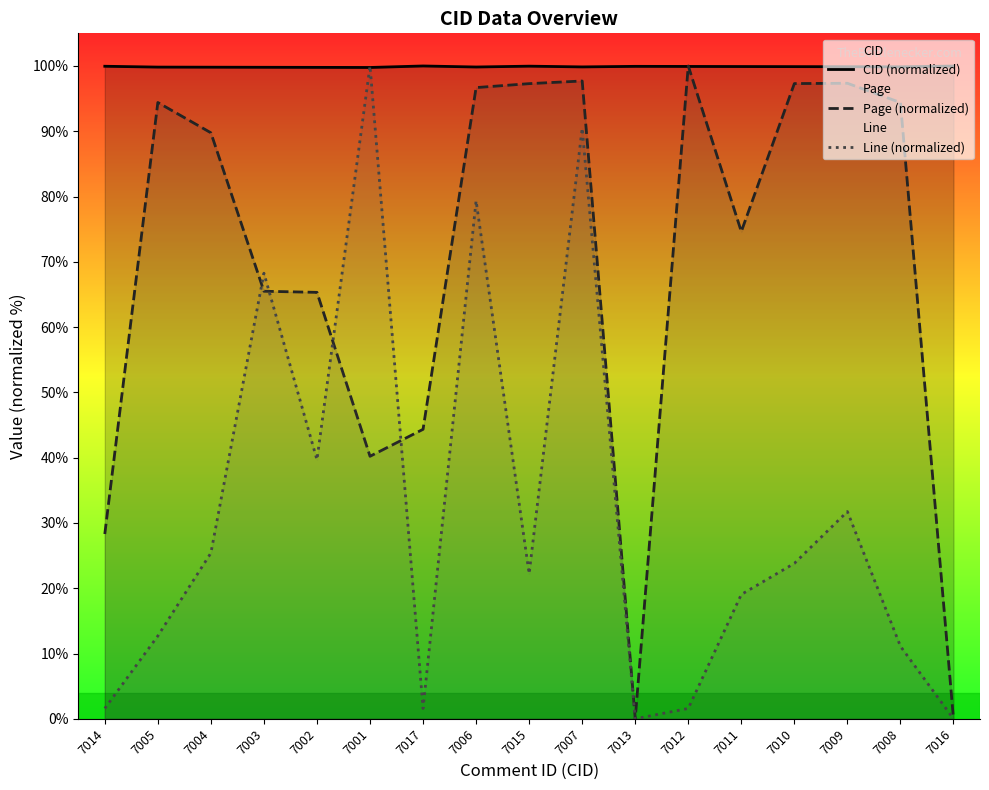

List the labels in order of CID (normalized) value, smallest first.

7001, 7002, 7003, 7004, 7005, 7006, 7007, 7008, 7009, 7010, 7011, 7012, 7013, 7014, 7015, 7016, 7017